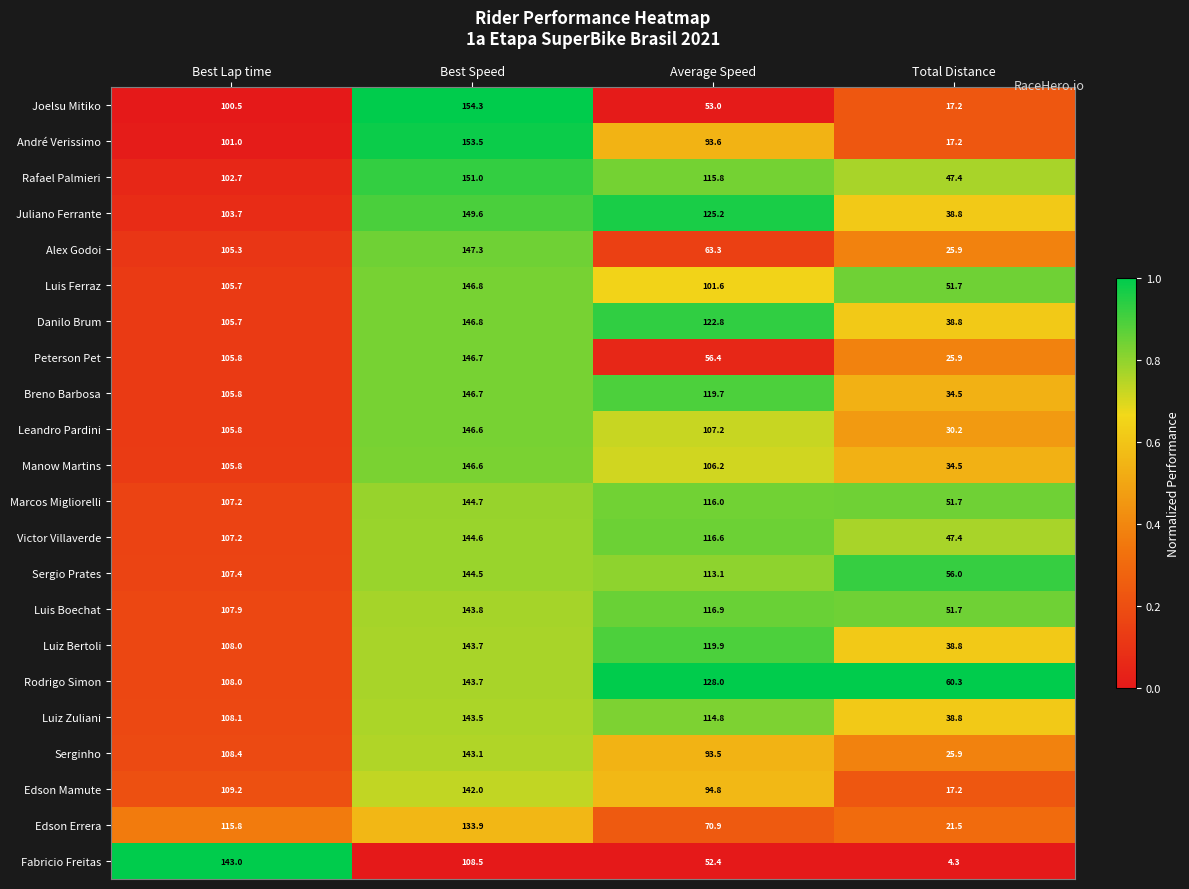

Which series has the widest spread of values?

Fabricio Freitas